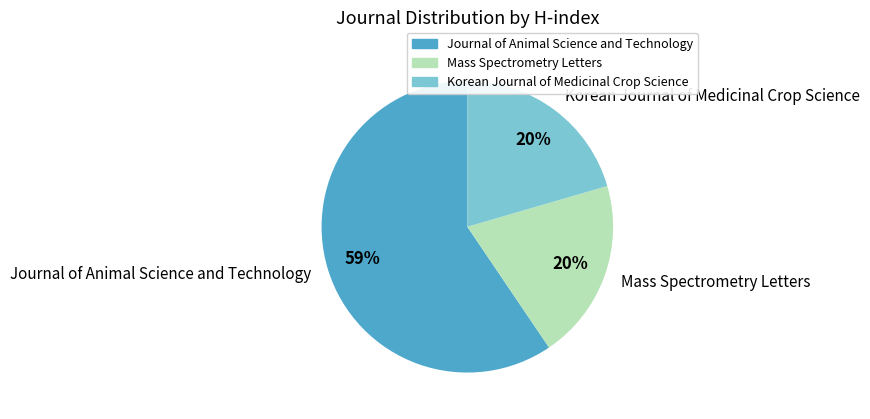

To the nearest percent, what is the difference between the Journal of Animal Science and Technology and Korean Journal of Medicinal Crop Science slice percentages?

39%